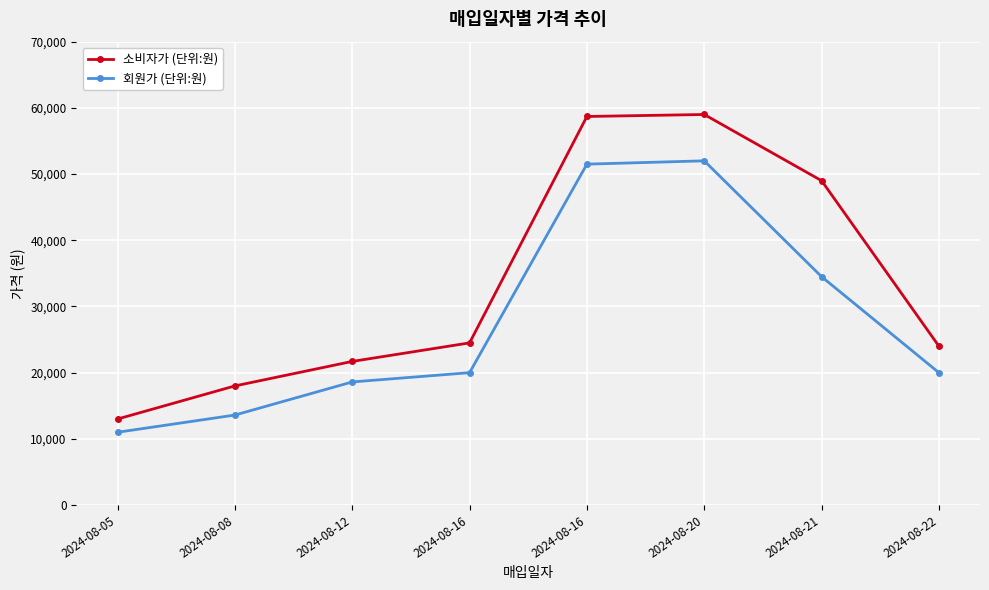

What is the approximate value of 소비자가 (단위:원) at 2024-08-21?

49000